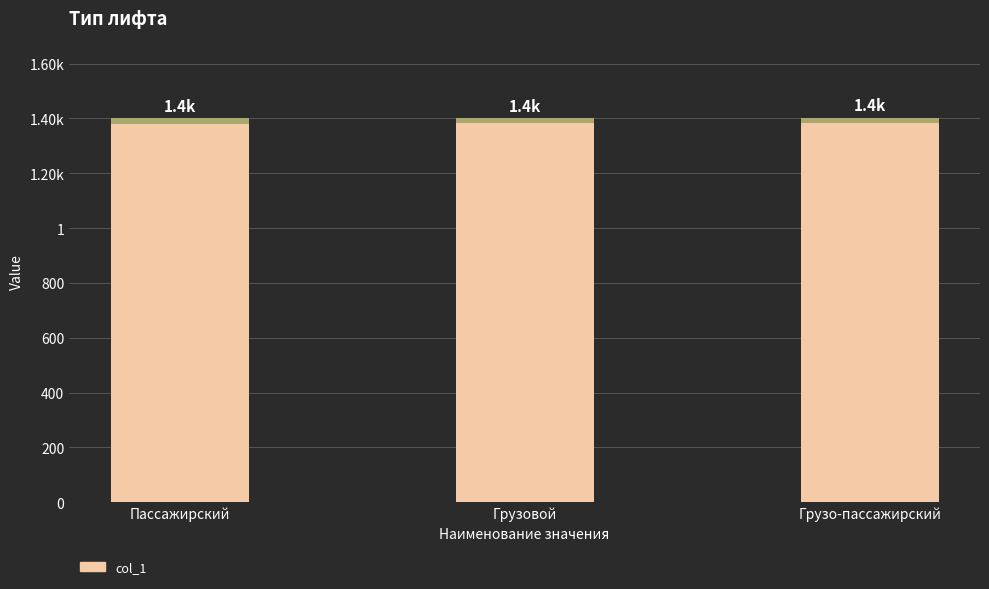

The value at Грузовой is 1402. True or false?

True